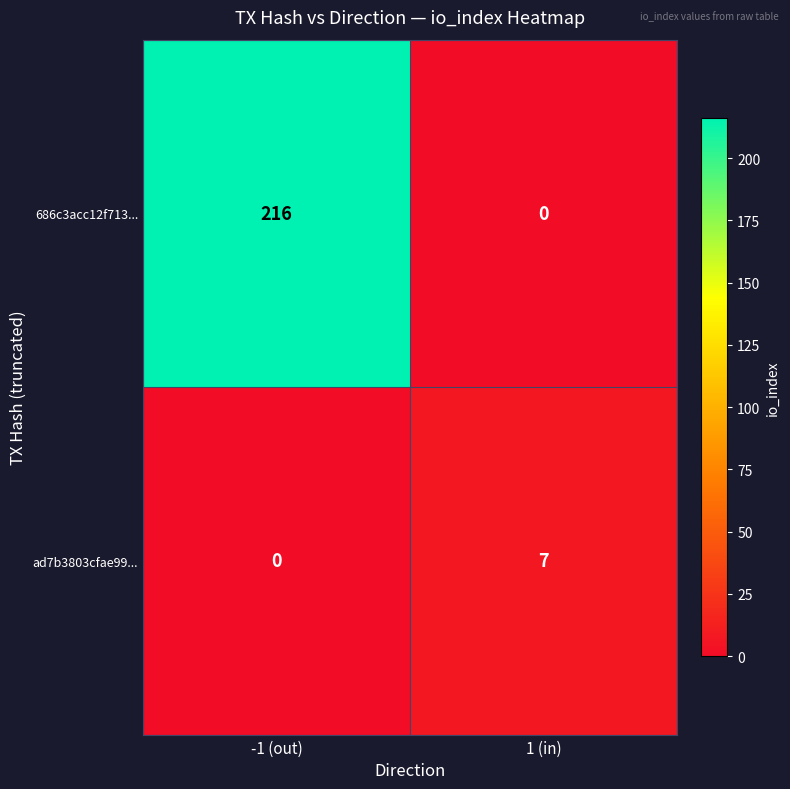

What is the sum of the ad7b3803cfae99... values at 1 (in) and -1 (out)?

7